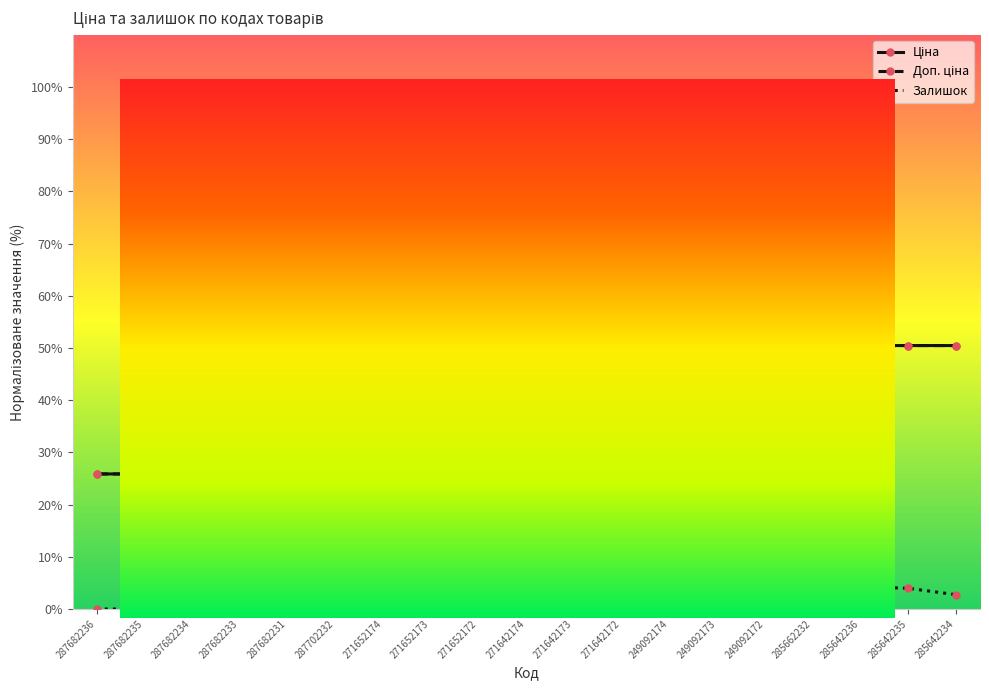

Rank the series by their maximum value, from lowest to highest.

Ціна, Доп. ціна, Залишок